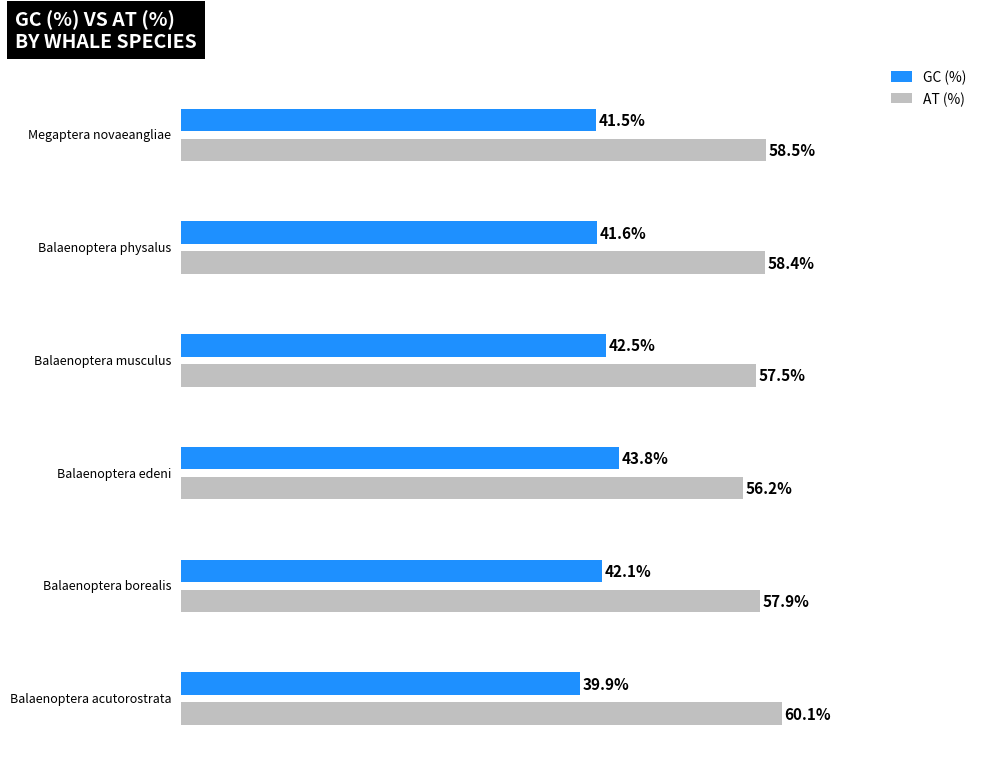

What are all the series names shown in the legend?

GC (%), AT (%)